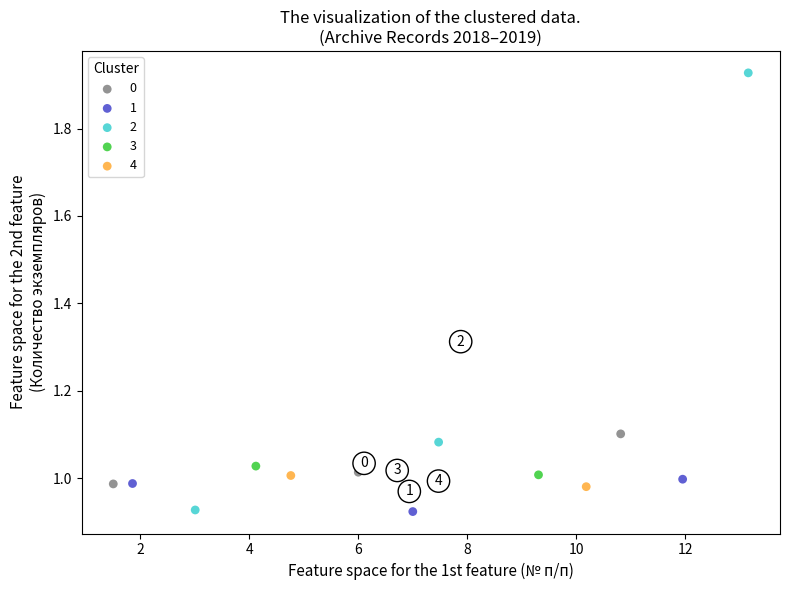

What are all the series names shown in the legend?

0, 1, 2, 3, 4